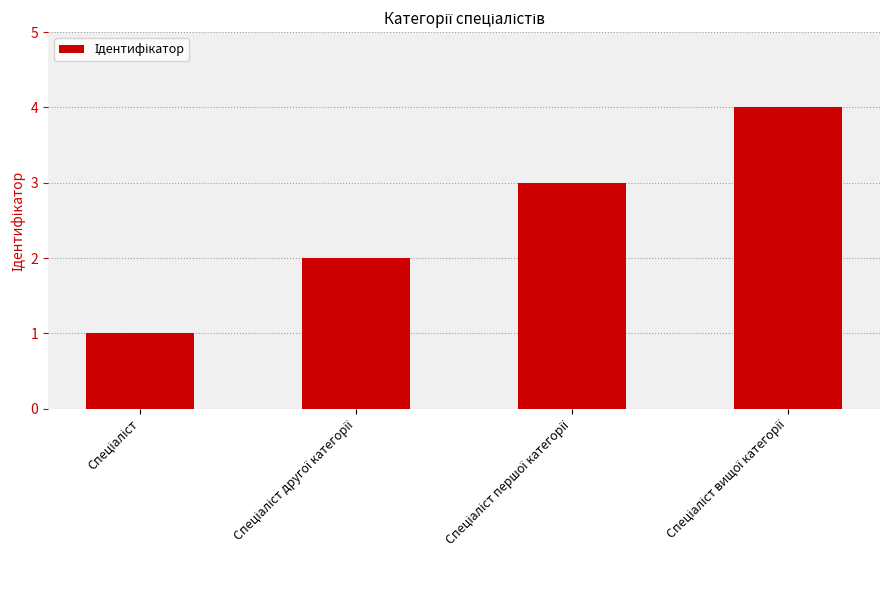

Reading left to right, list all the values displayed in this chart.

1	2	3	4